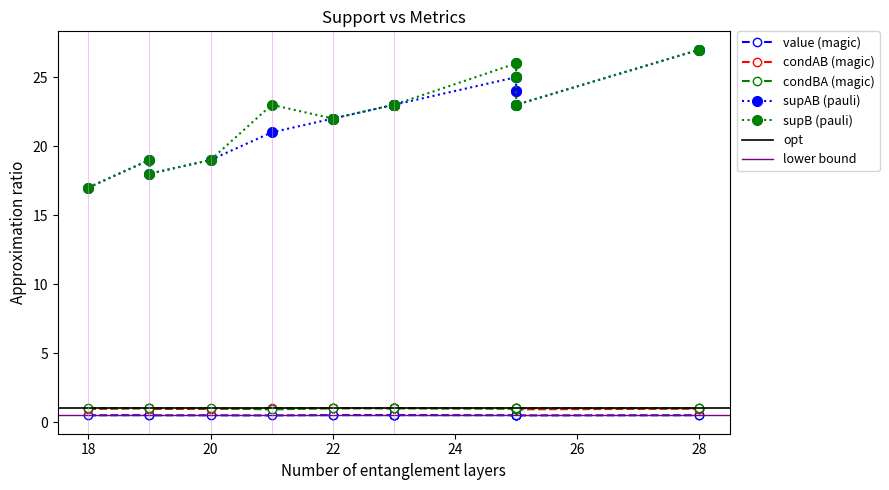

What value does the supB series have at 3?

23.0